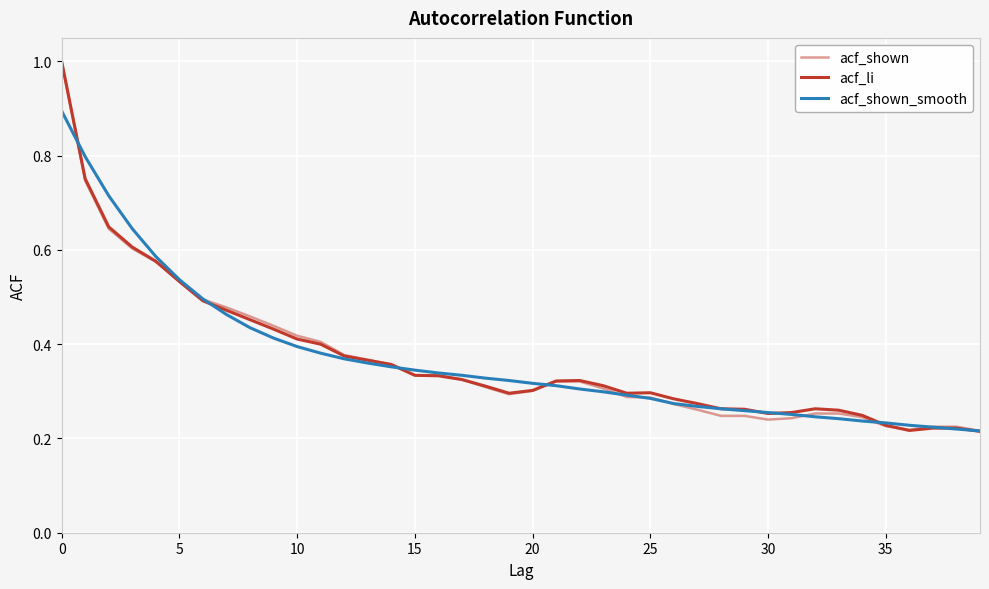

What is the maximum value shown in the chart?

1.0